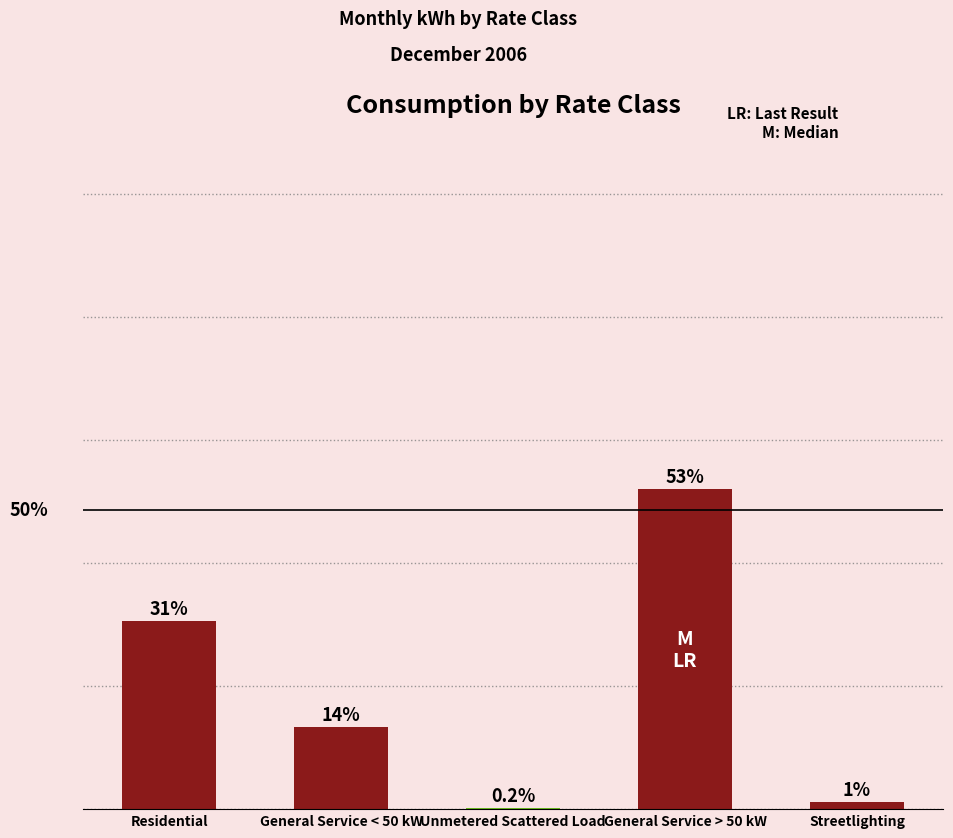

What is the change in value from Residential to General Service > 50 kW?

+21344274